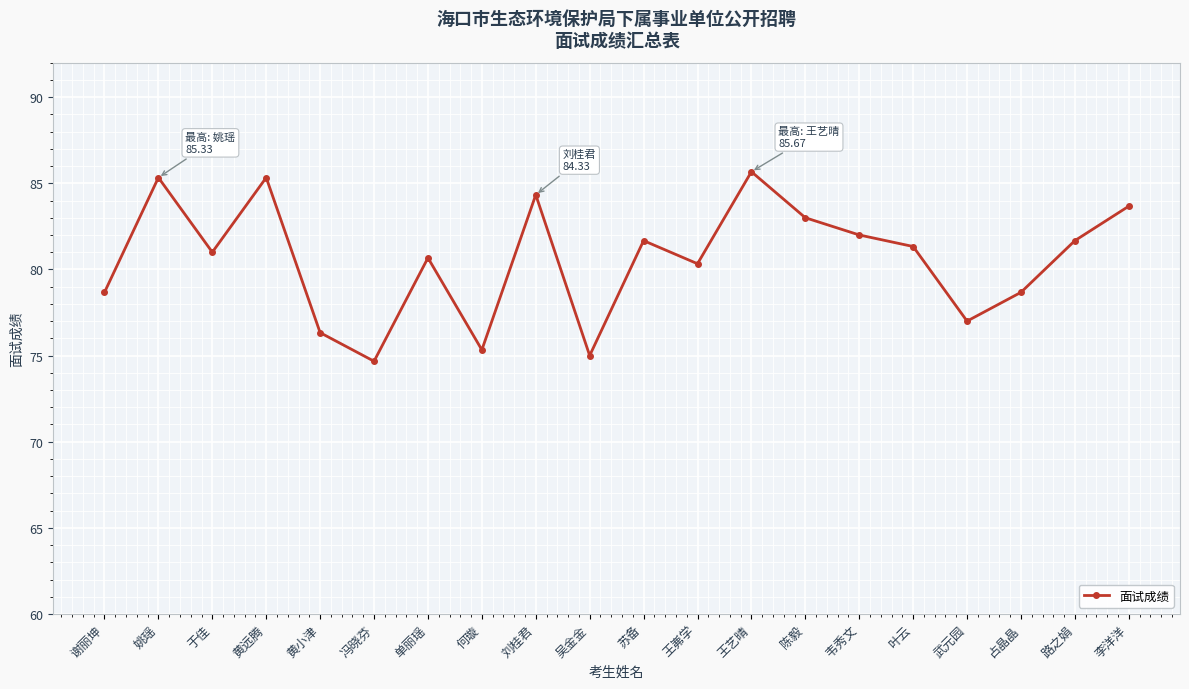

What is the average value?

80.6